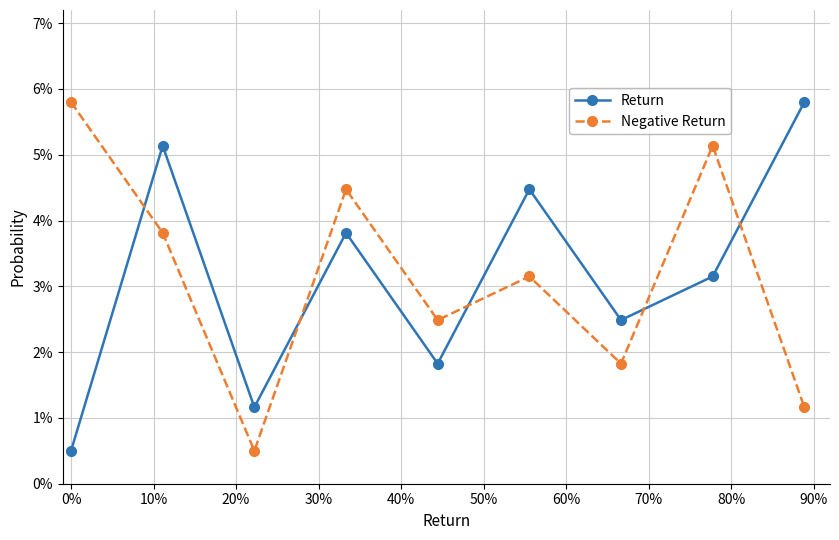

What are all the series names shown in the legend?

Return, Negative Return